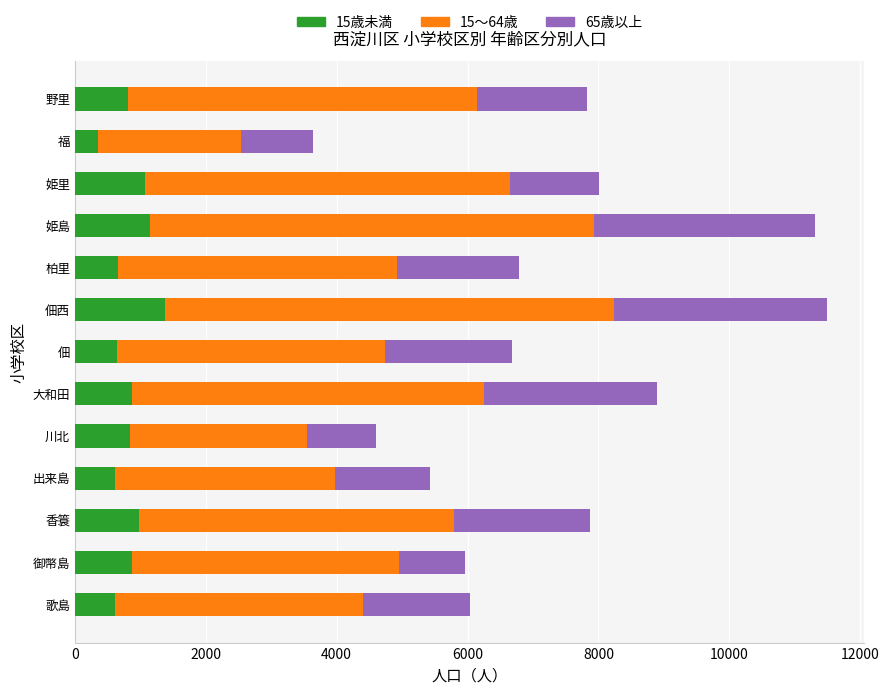

What is the highest value of the 15歳未満 series?

1377